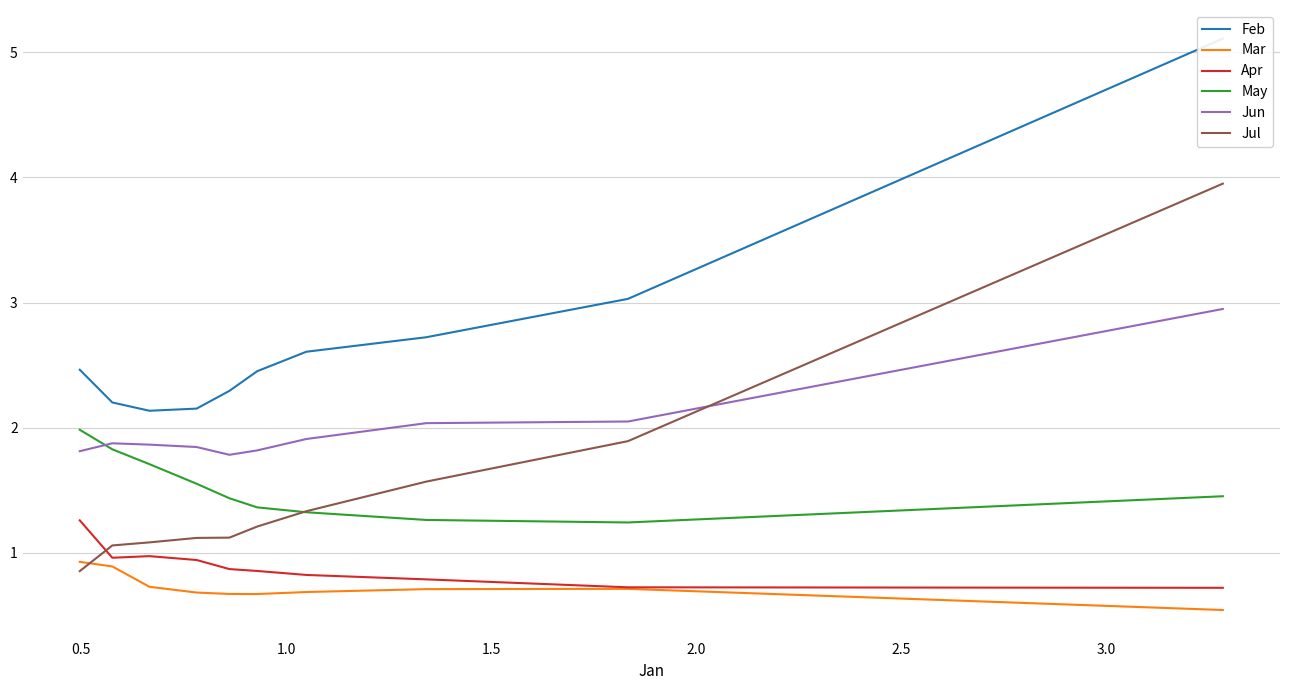

What are all the series names shown in the legend?

Feb, Mar, Apr, May, Jun, Jul